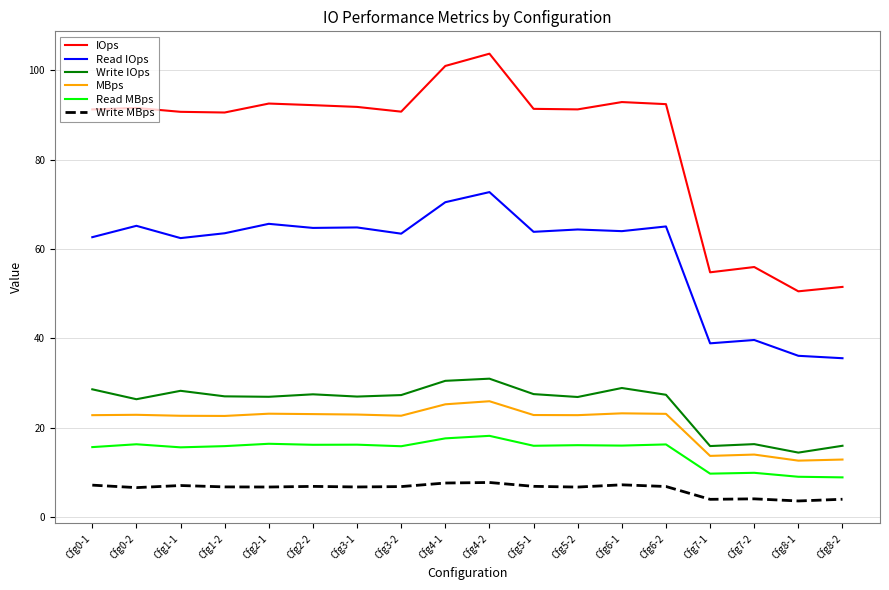

What is the difference between the maximum and minimum values in the IOps series?

53.2